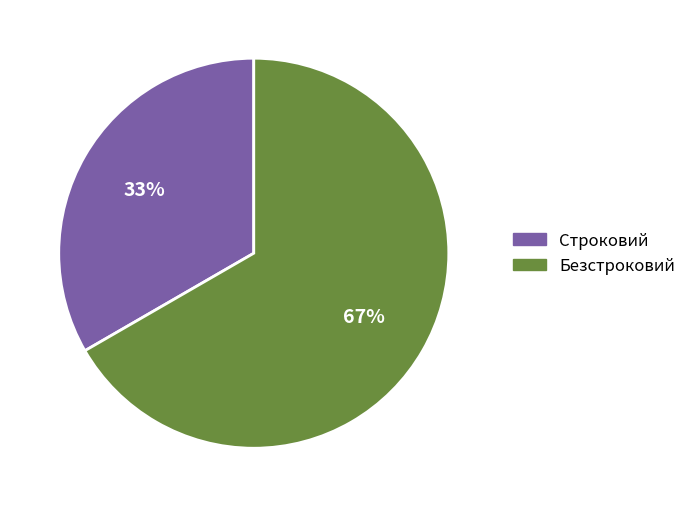

To the nearest percent, what portion does Строковий represent?

33%